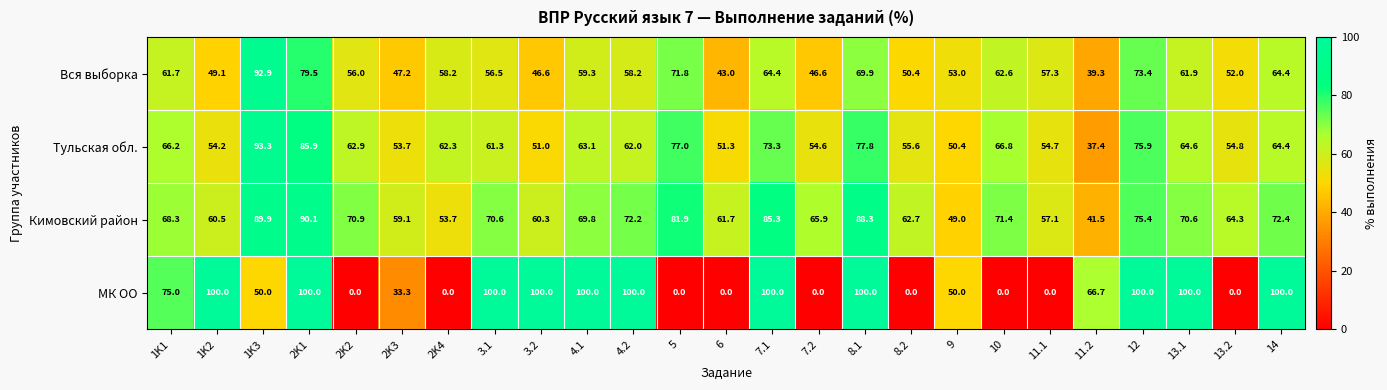

At which category is the sum across all series the highest?

2K1